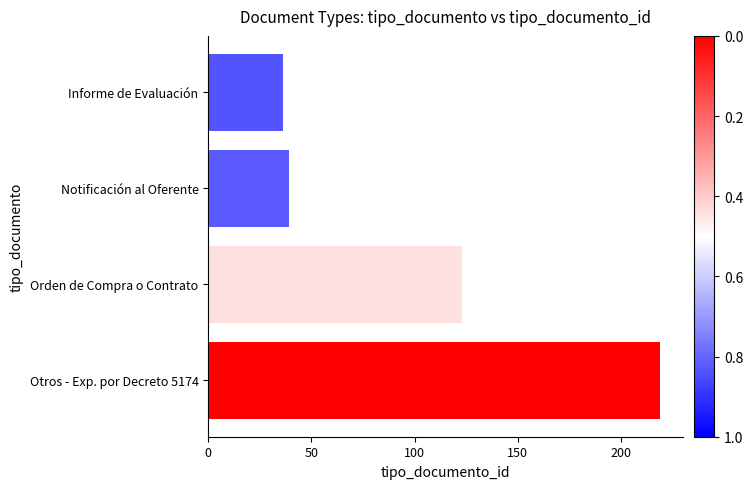

Which has a higher value, Otros - Exp. por Decreto 5174 or Orden de Compra o Contrato?

Otros - Exp. por Decreto 5174